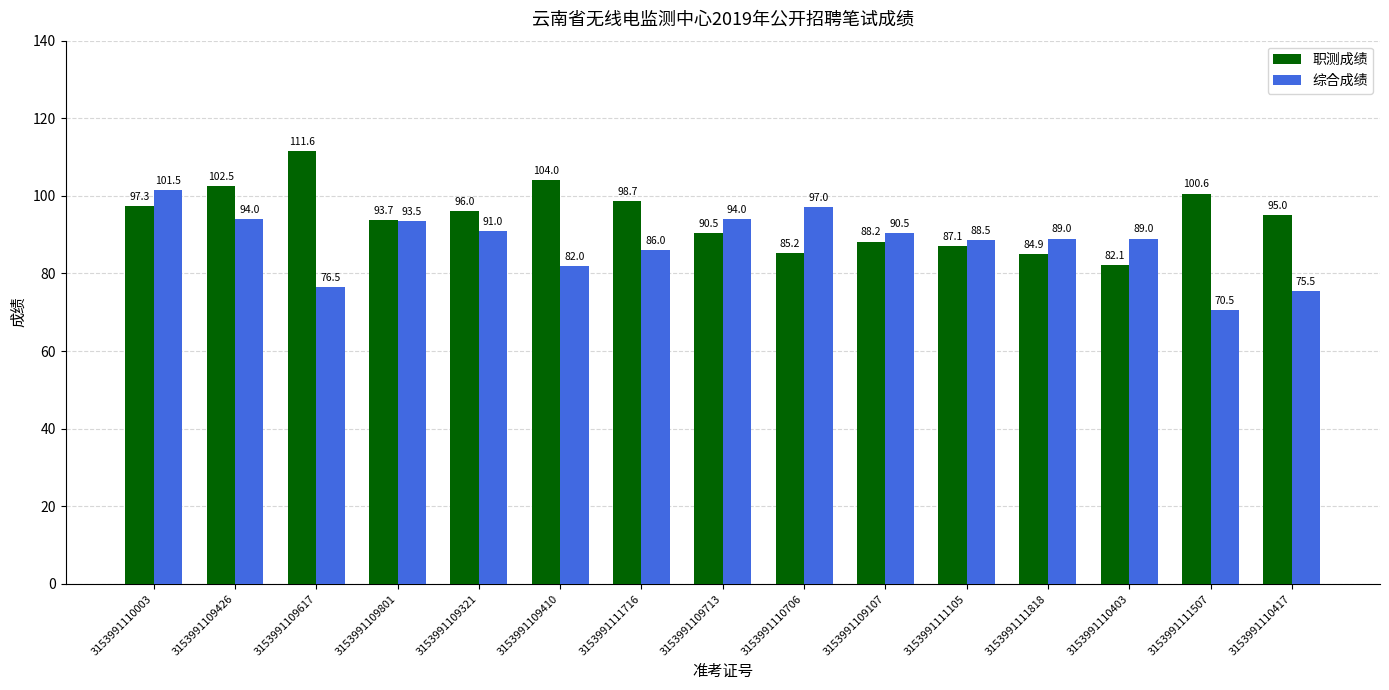

What is the sum of all 职测成绩 values?

1417.4